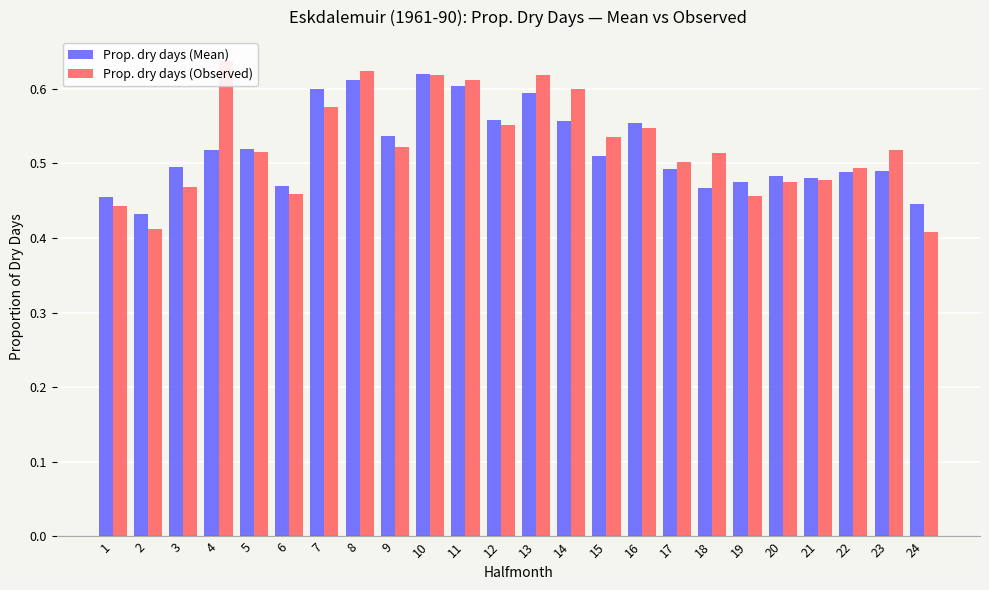

Which series has the largest total across all categories?

Prop. dry days (Observed)